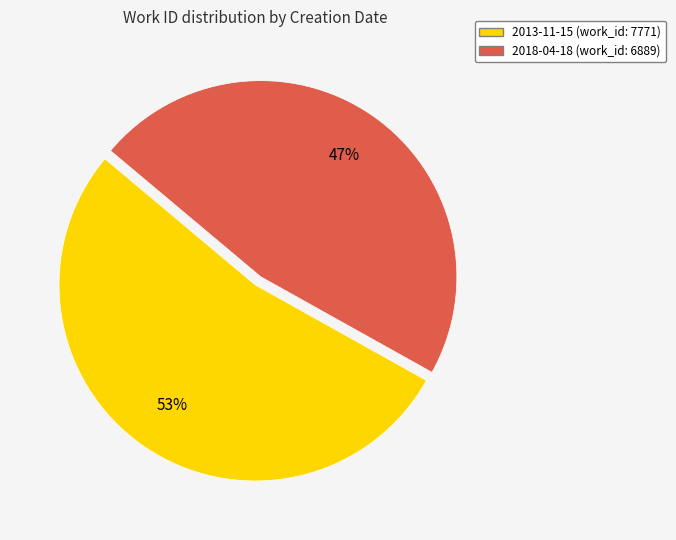

True or false: 2018-04-18 accounts for 47% of the total.

True